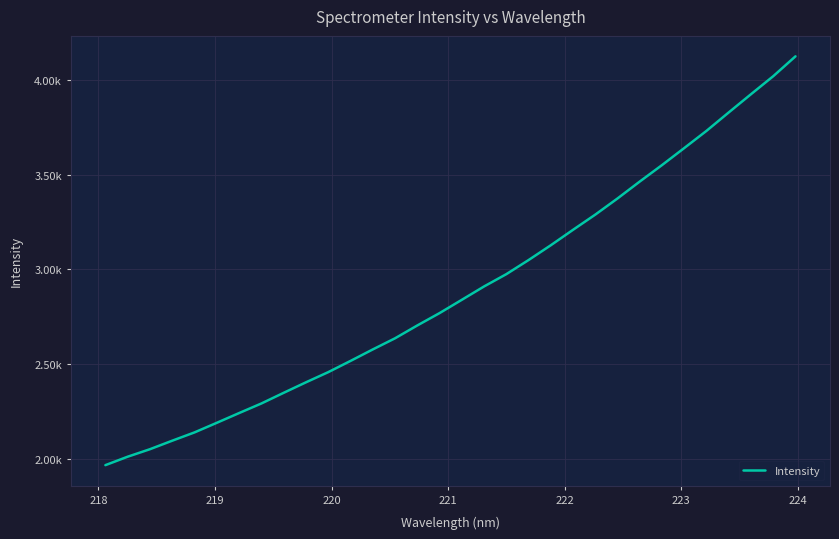

Is this an area chart (filled region under the line)?

No